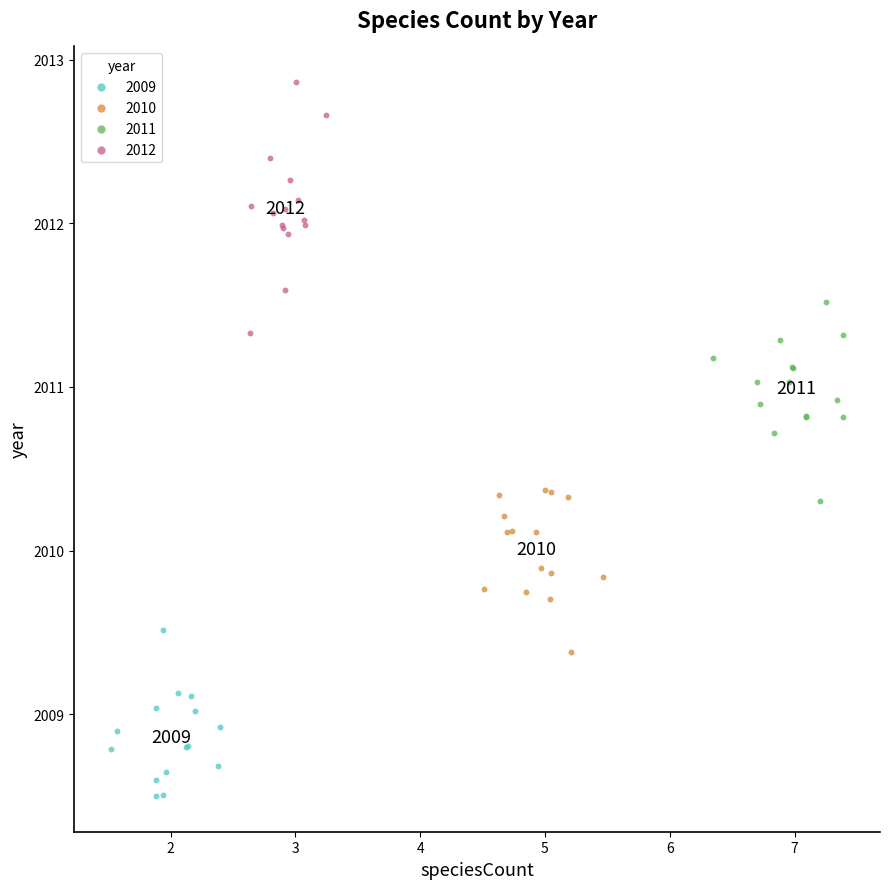

Which series contains the lowest Y value?

2009